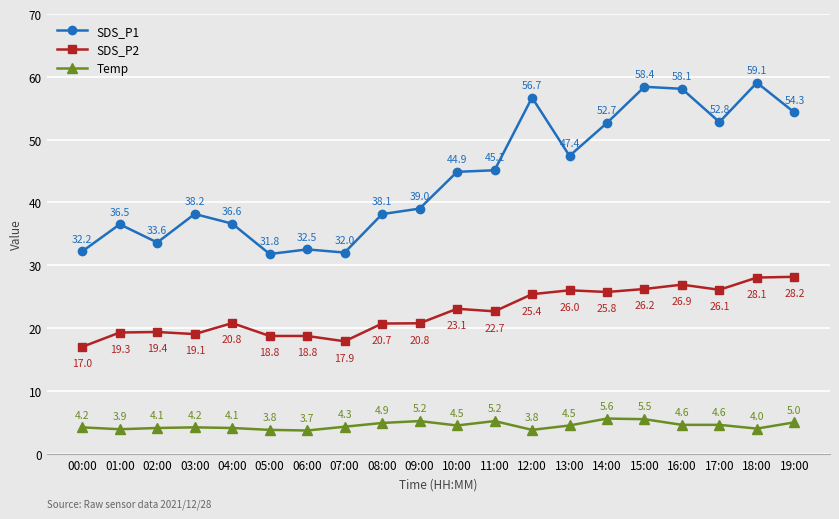

Which series has the largest range (max minus min)?

SDS_P1